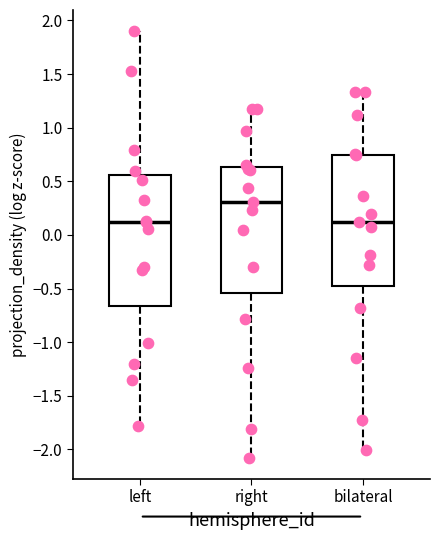

Reading left to right, transcribe this box plot: for each box, give where its median line is, the range the box spans, and where its two whiskers end, as read against the y-axis. The values are not printed on the chart, so give them approximately, as read against the axis.

left: median 0.10, box -0.65 to 0.55, whiskers -1.80 to 1.90
right: median 0.30, box -0.55 to 0.65, whiskers -2.10 to 1.15
bilateral: median 0.10, box -0.50 to 0.75, whiskers -2.00 to 1.35